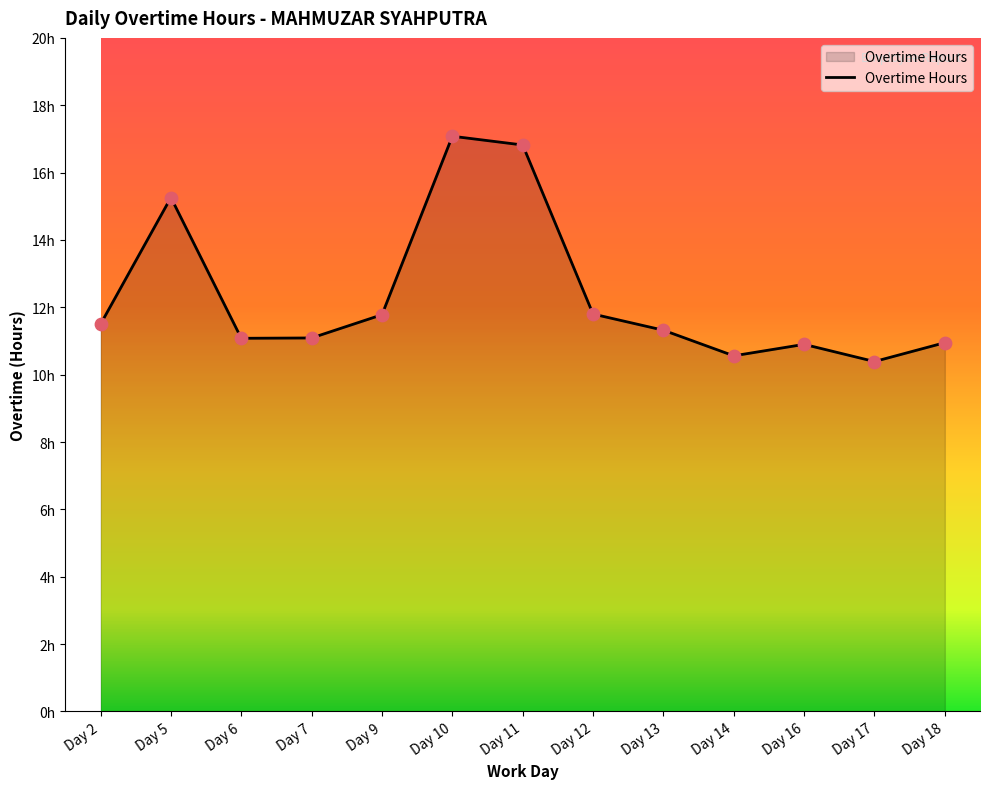

Does the chart have visible grid lines?

No